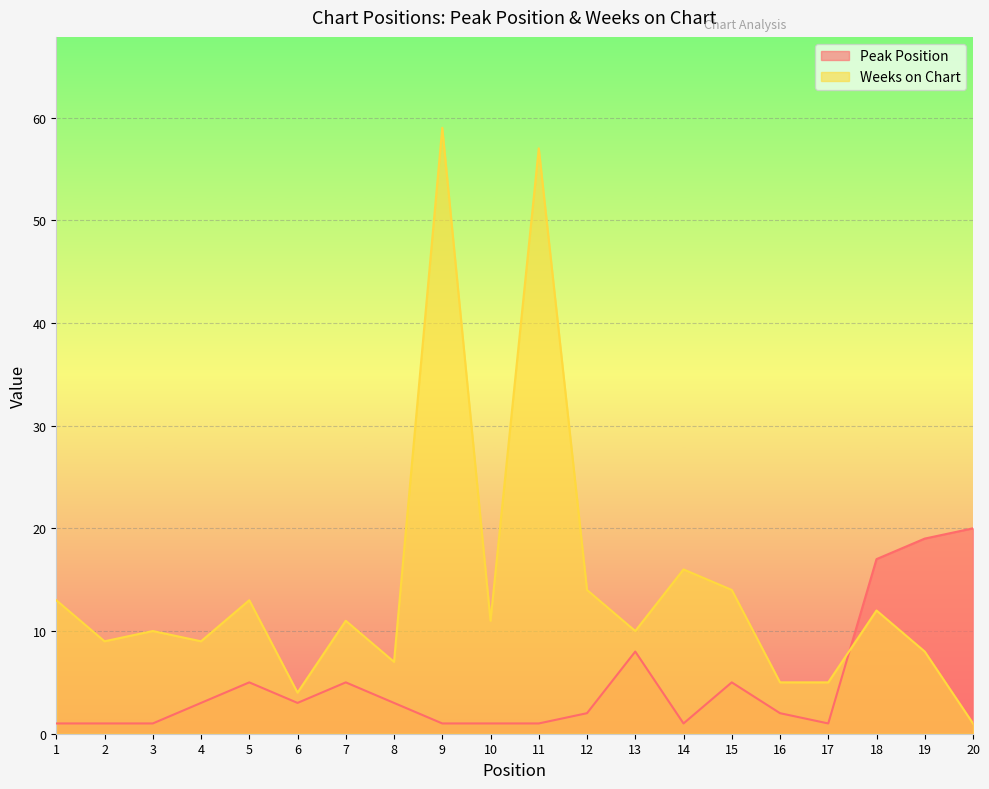

Is it true that Weeks on Chart equals 12 at 18?

True